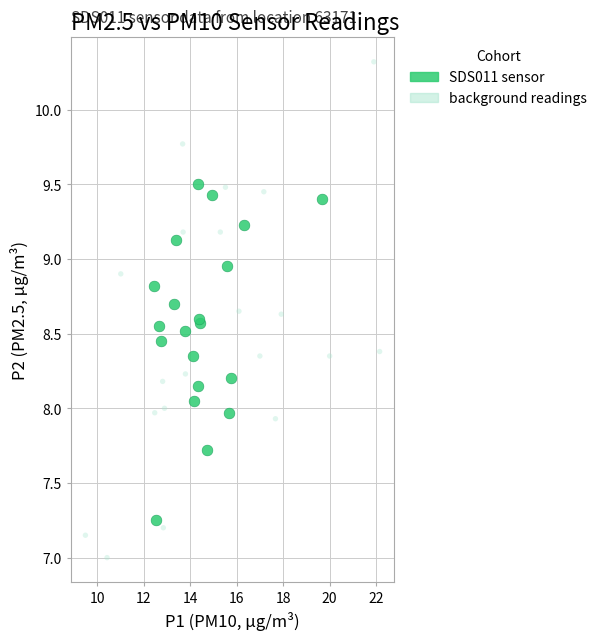

Which series reaches the minimum Y coordinate?

background readings